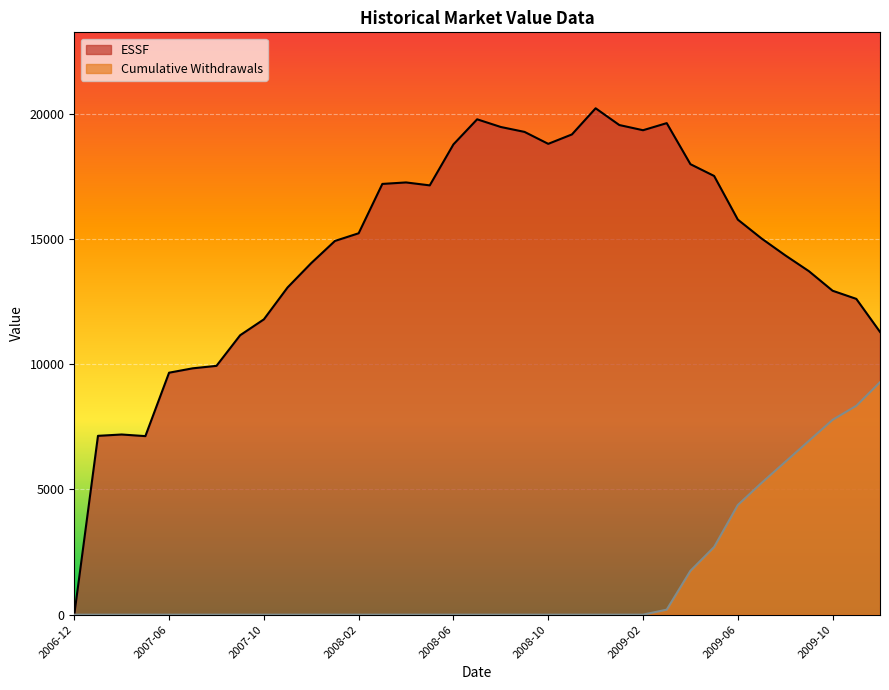

How many values in the ESSF series exceed 15015?

18